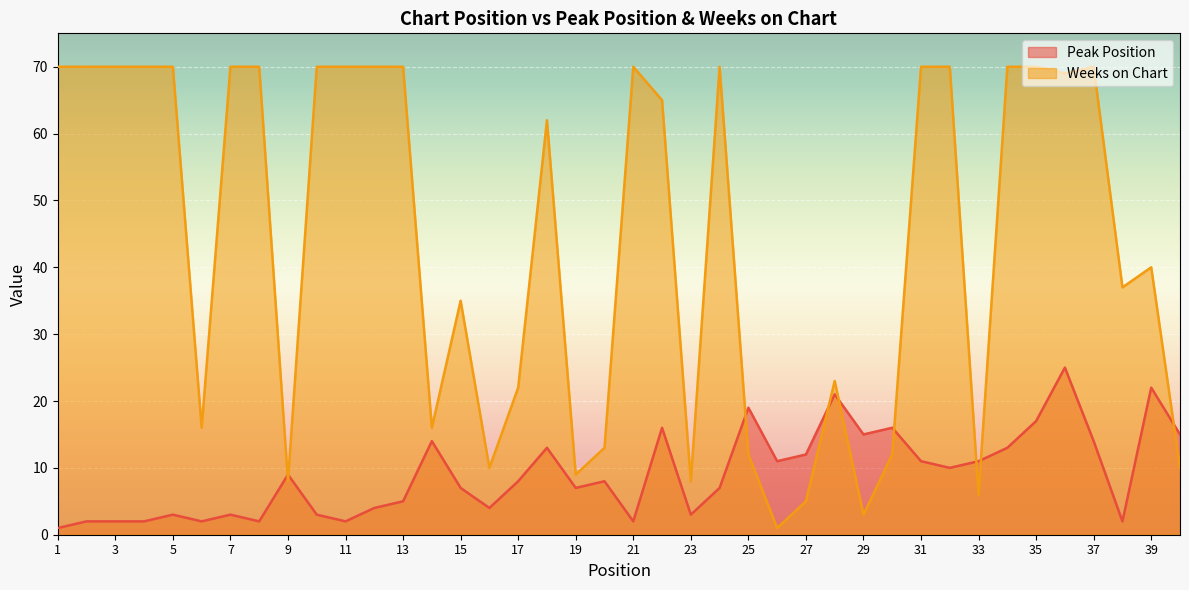

Rank the series by their average value, from highest to lowest.

Weeks on Chart, Peak Position